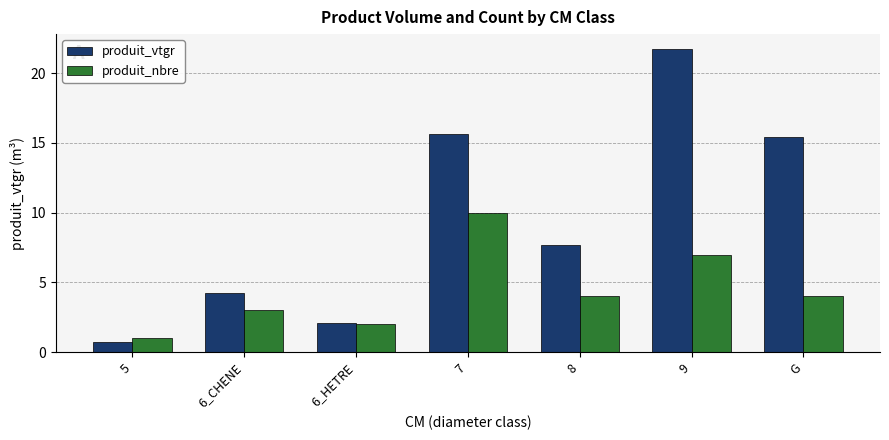

Does the chart contain stacked bars?

No